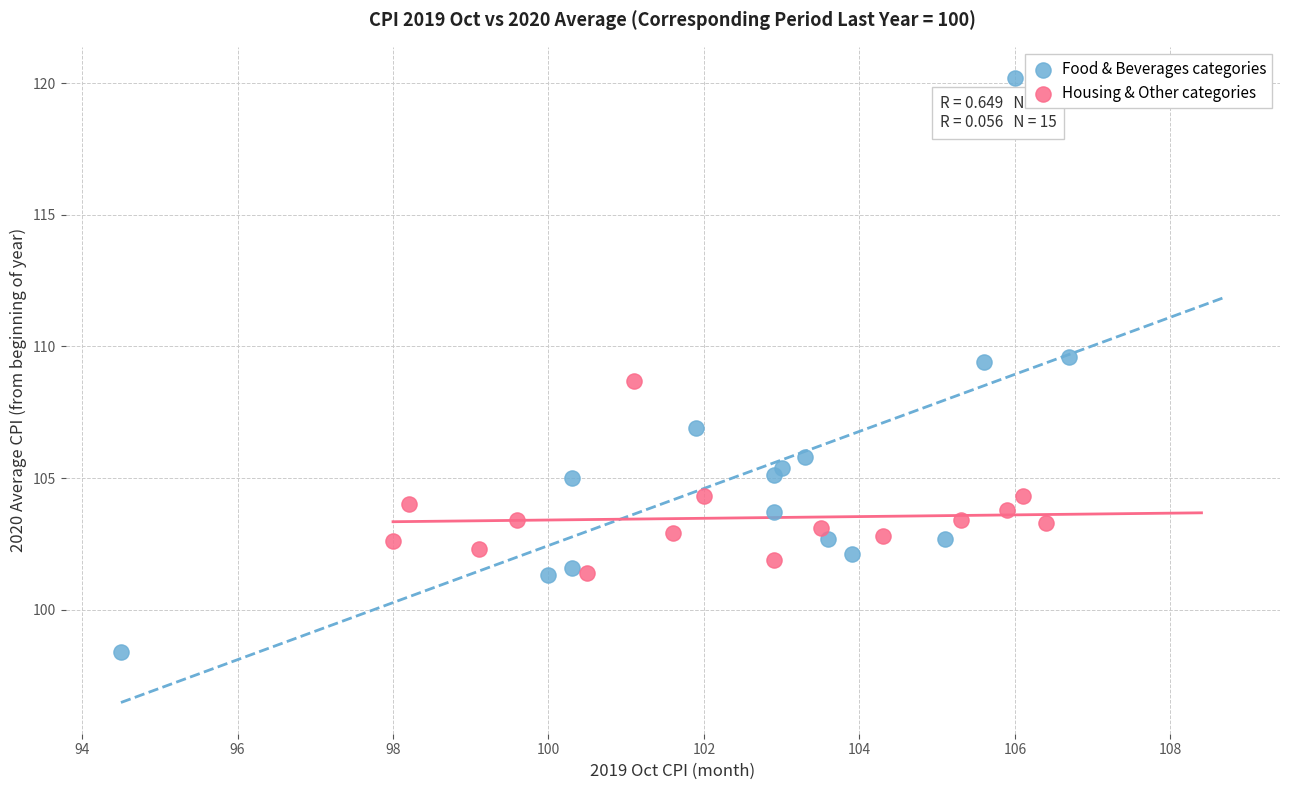

Which series contains the lowest Y value?

Food & Beverages categories